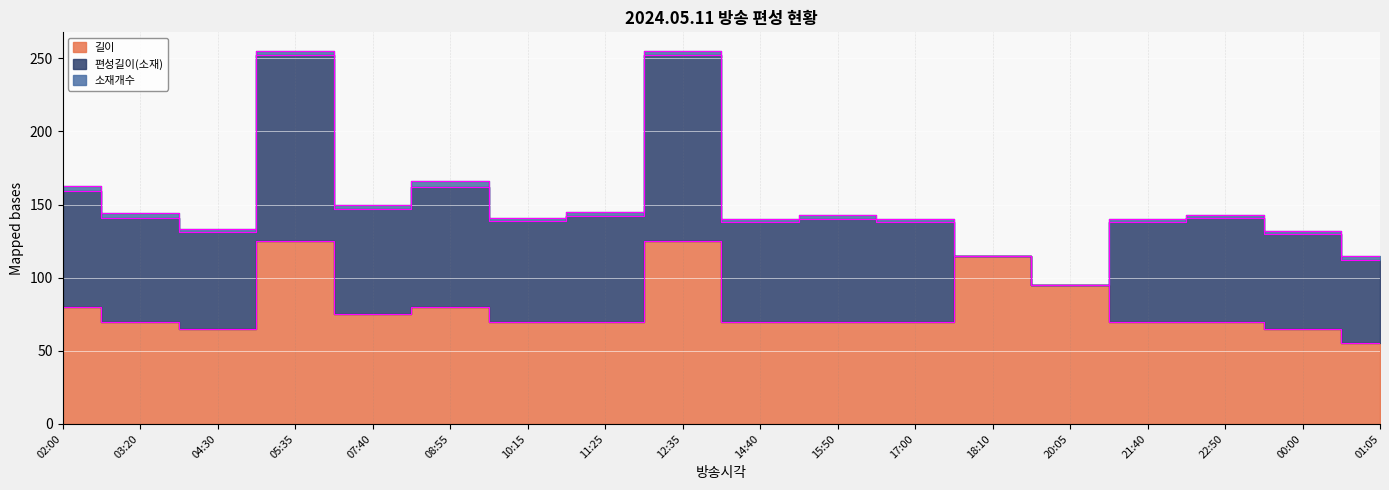

What is the sum of all 소재개수 values?

43